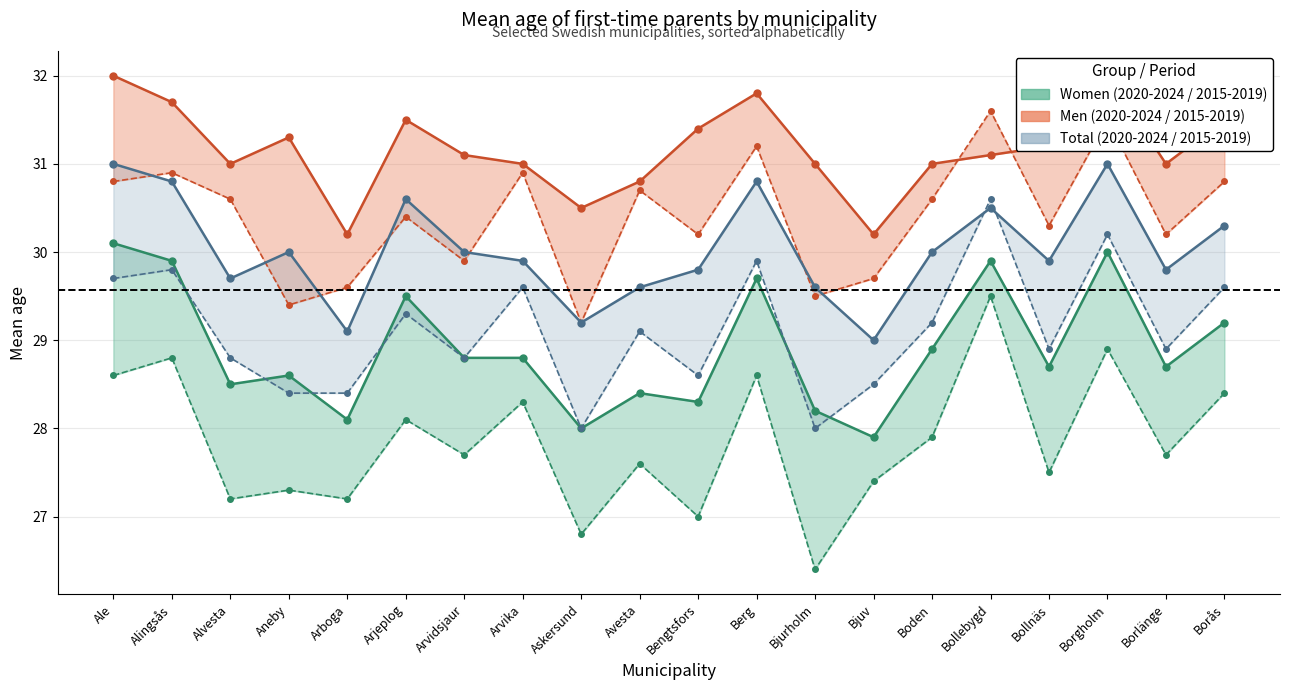

Is it true that Men 2020-2024 line equals 31.1 at Arvidsjaur?

True